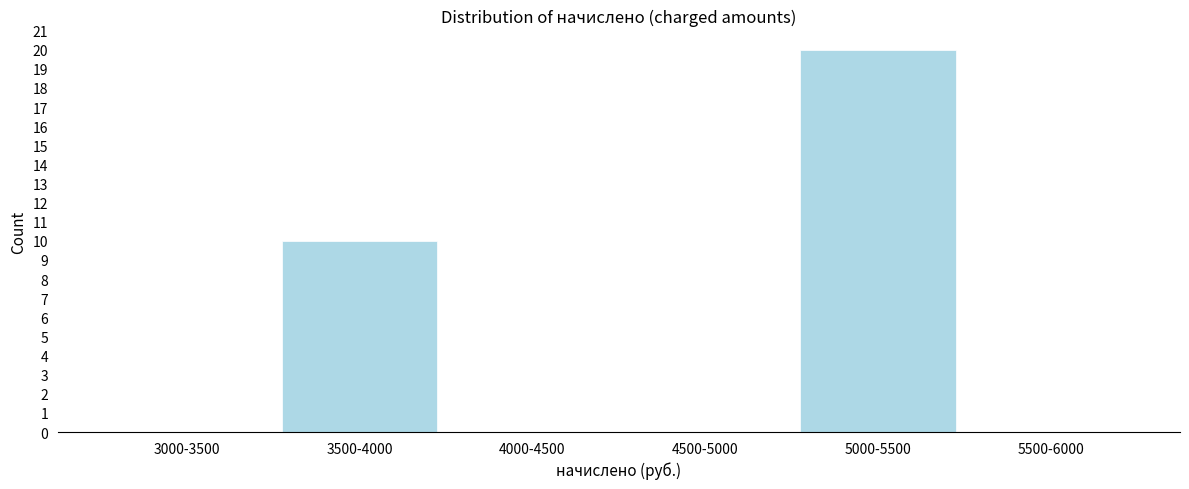

Reading right to left, extract all data points from this chart.

5500-6000=0	5000-5500=20	4500-5000=0	4000-4500=0	3500-4000=10	3000-3500=0